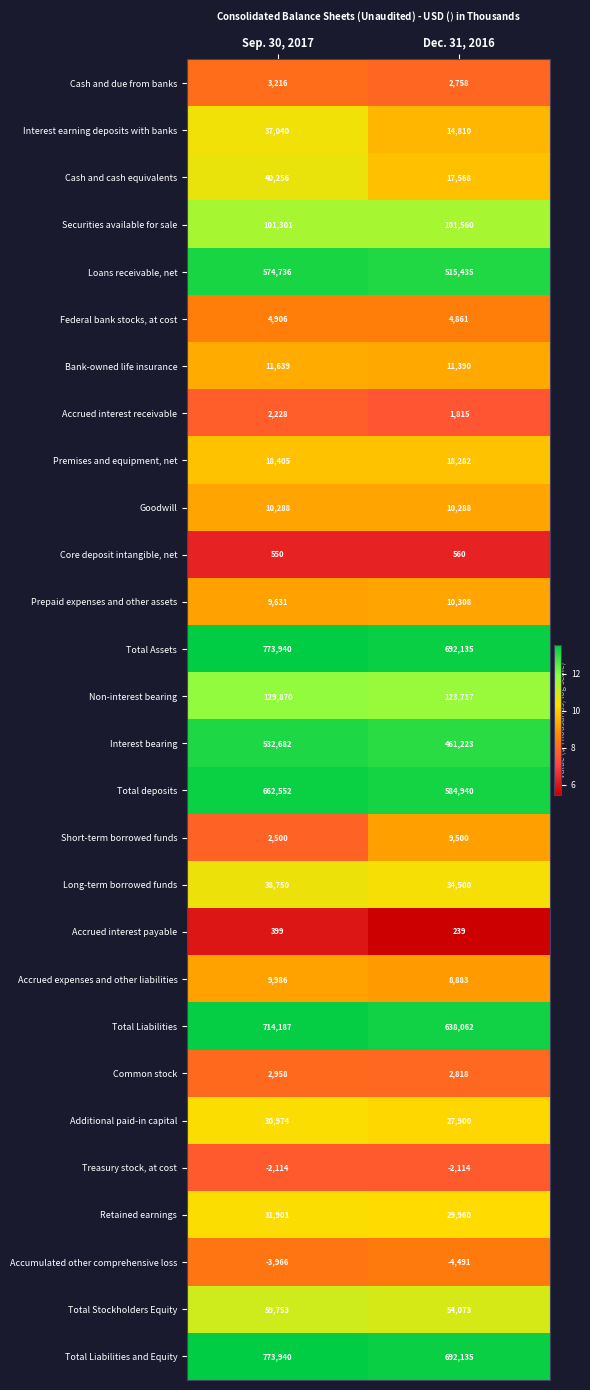

The Goodwill series shows 10288 at Dec. 31, 2016. True or false?

True